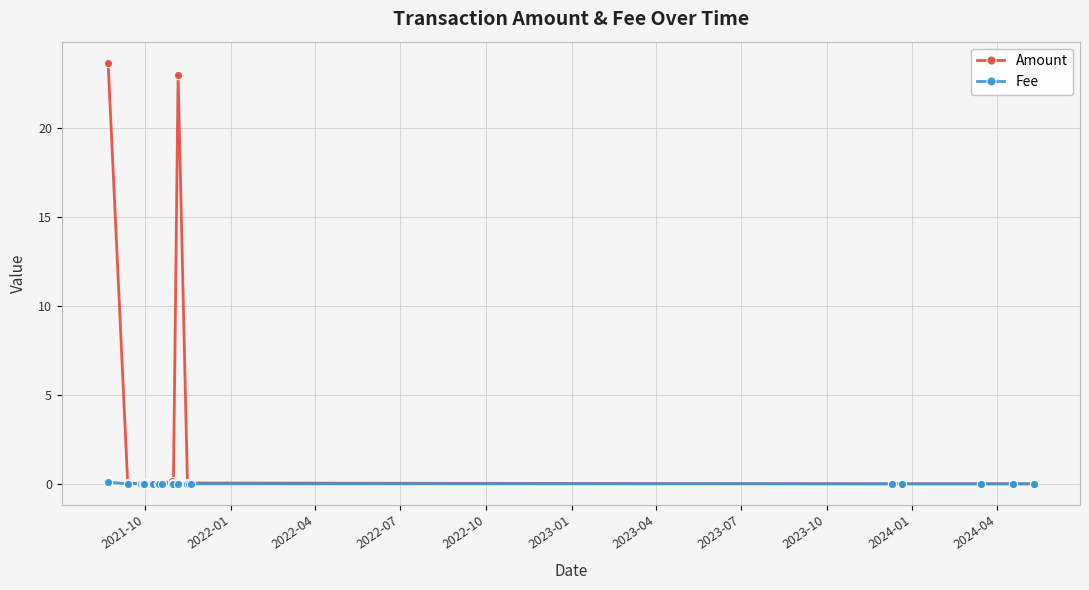

Rank the series by their maximum value, from lowest to highest.

Fee, Amount